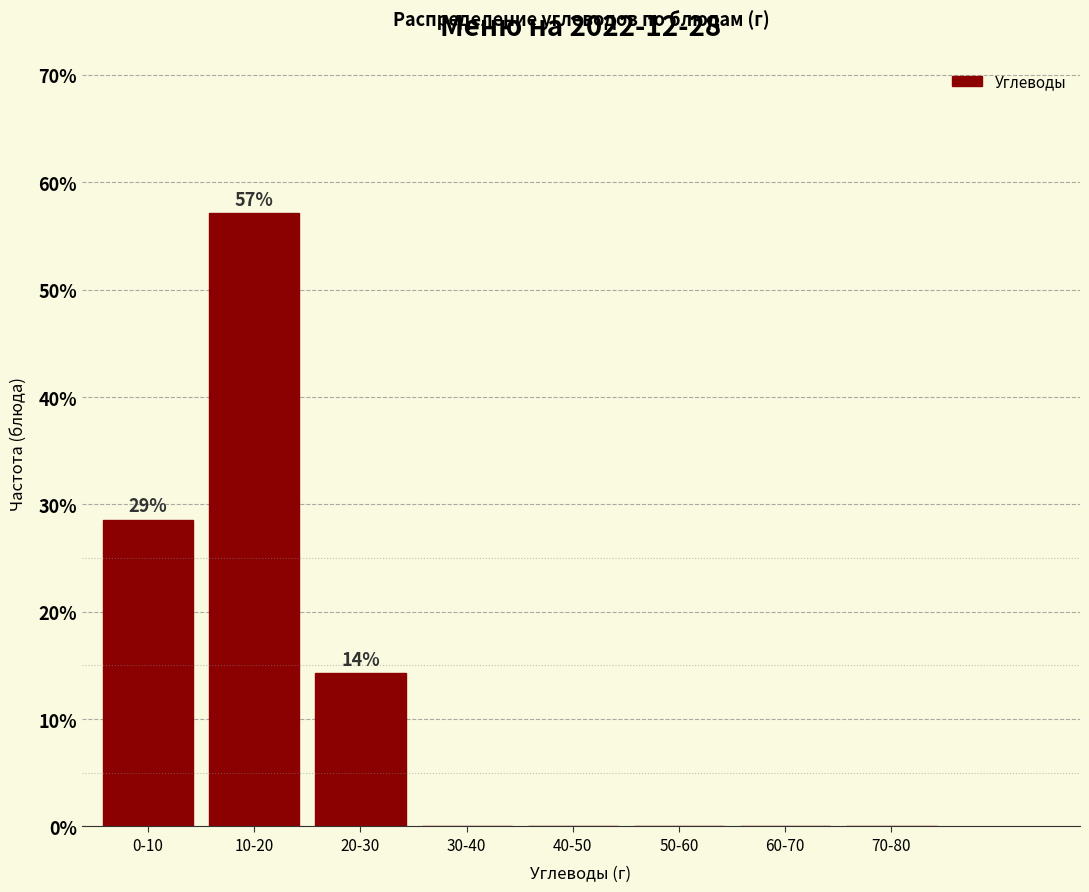

Reading left to right, transcribe all the data shown in this chart.

0-10=28.6	10-20=57.1	20-30=14.3	30-40=0.0	40-50=0.0	50-60=0.0	60-70=0.0	70-80=0.0